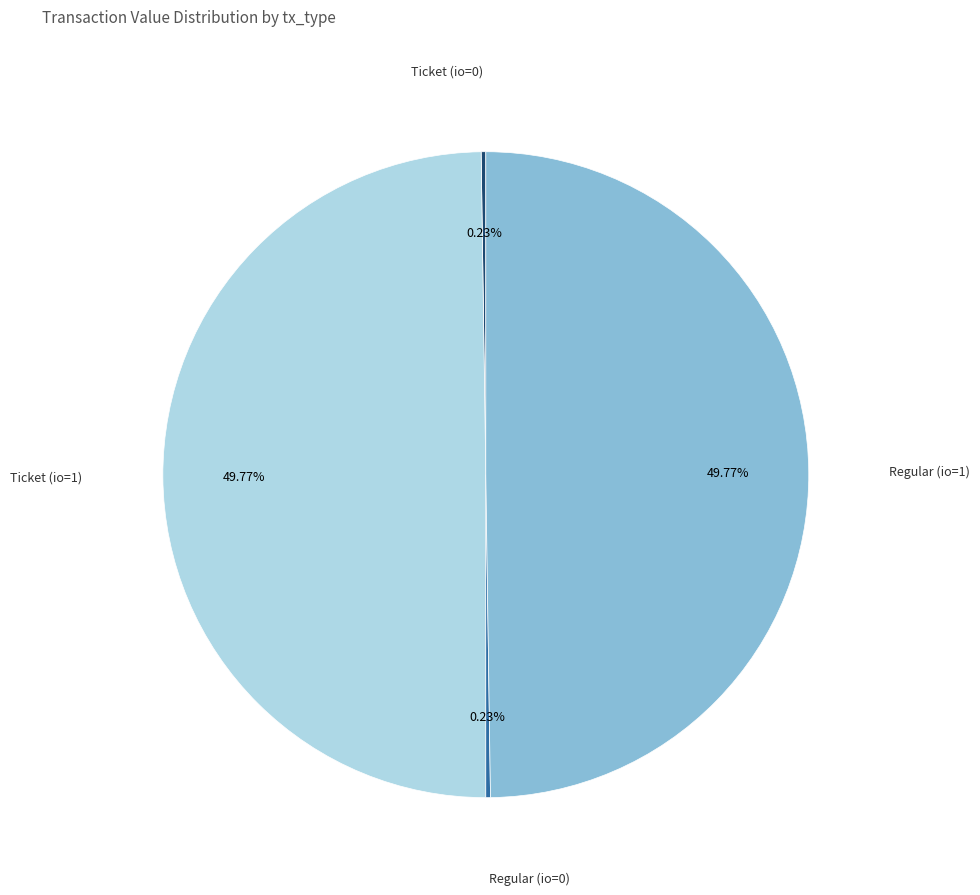

How many slices are in this pie chart?

4